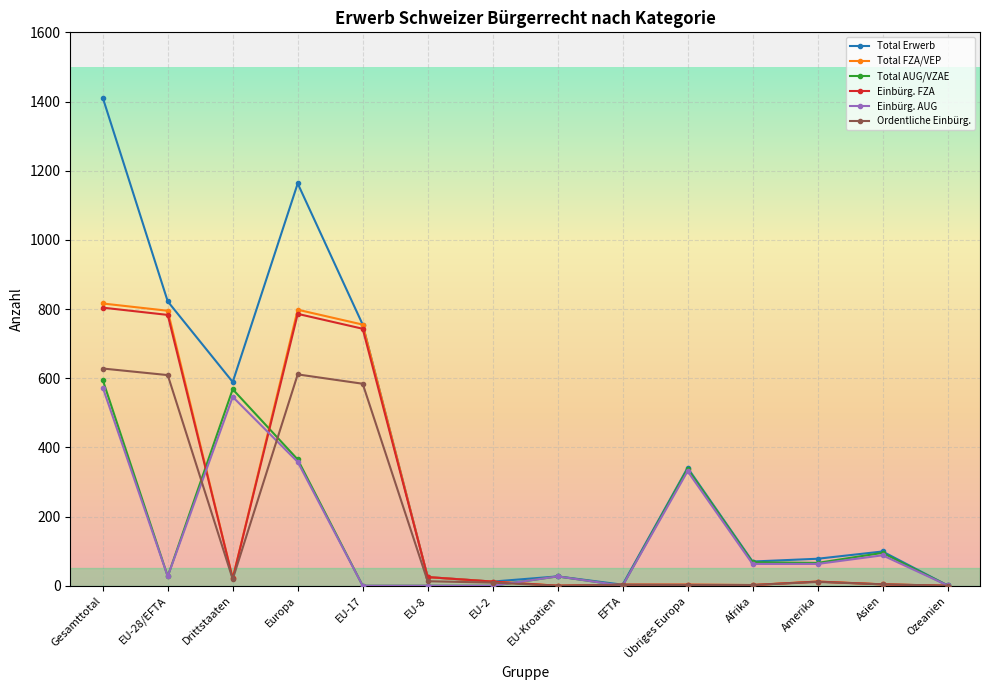

Where is the first local minimum for Total AUG/VZAE?

EU-28/EFTA